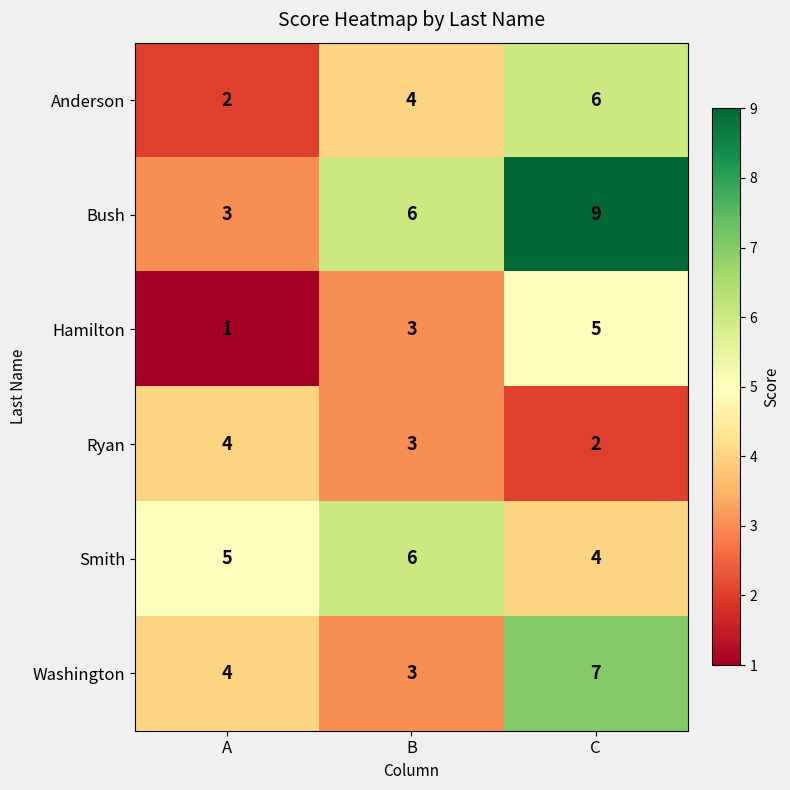

The Anderson series shows 2 at A. True or false?

True